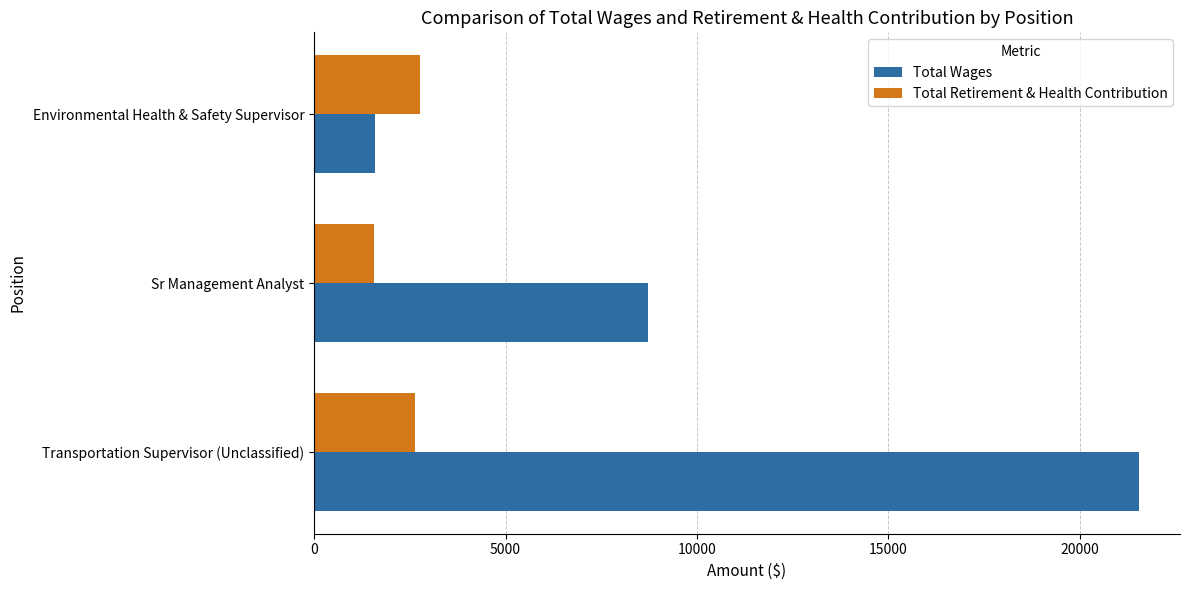

What is the average value of the Total Wages series?

10613